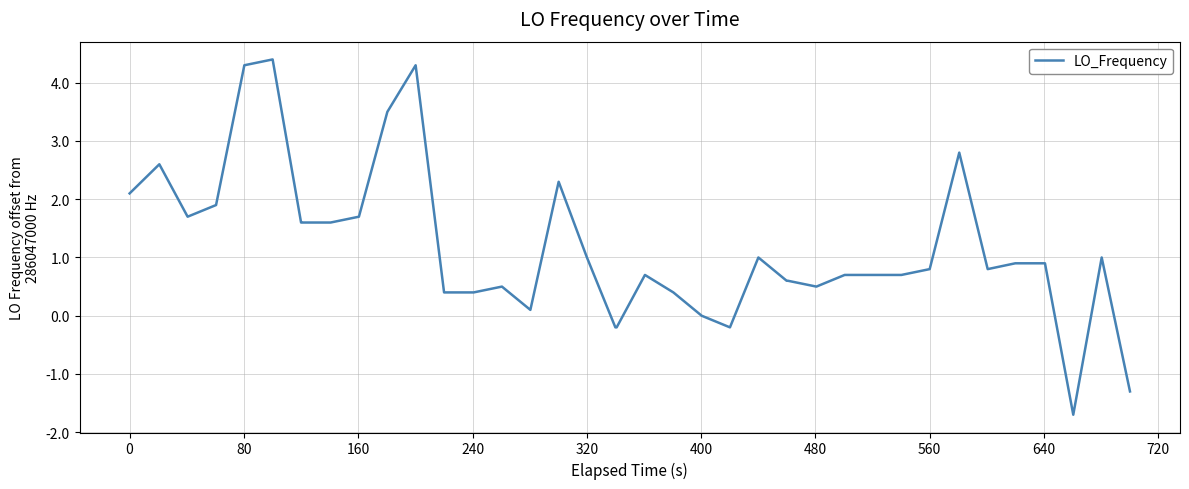

What is the greatest value displayed?

4.4